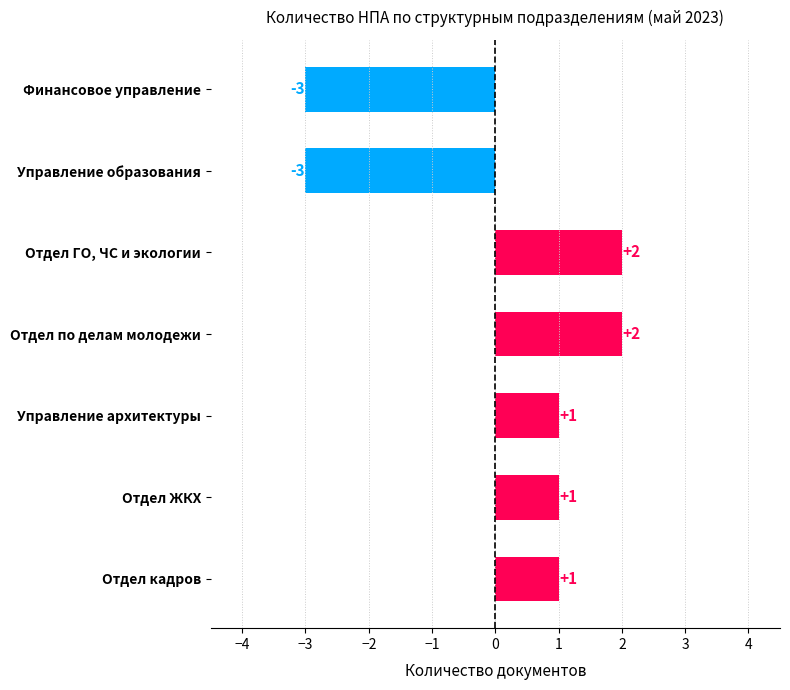

Does the chart contain any negative values?

Yes